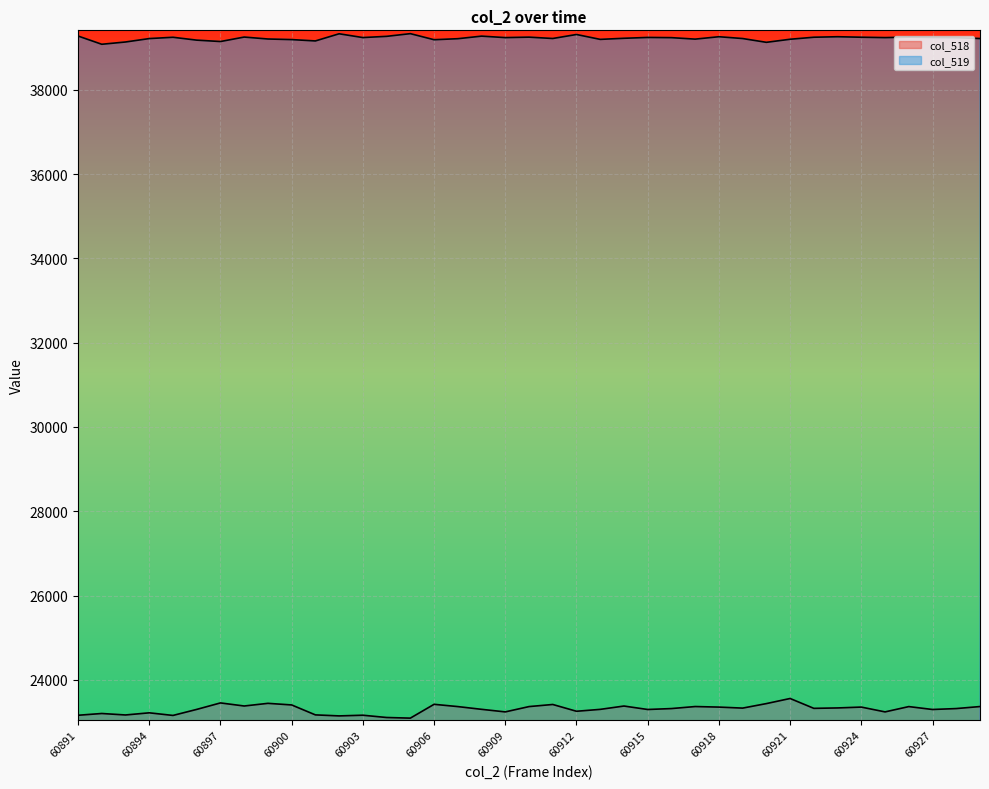

Reading right to left, transcribe all the data shown in this chart.

col_518: 23365	23317	23295	23364	23238	23352	23332	23322	23556	23435	23328	23352	23365	23317	23295	23377	23298	23253	23414	23364	23238	23299	23364	23418	23090	23105	23159	23143	23167	23403	23441	23378	23451	23297	23154	23216	23165	23200	23158
col_519: 39219	39240	39245	39252	39241	39250	39262	39250	39202	39129	39219	39262	39205	39240	39245	39225	39199	39315	39220	39252	39241	39276	39215	39191	39335	39271	39242	39332	39162	39194	39208	39254	39148	39181	39249	39218	39137	39083	39279